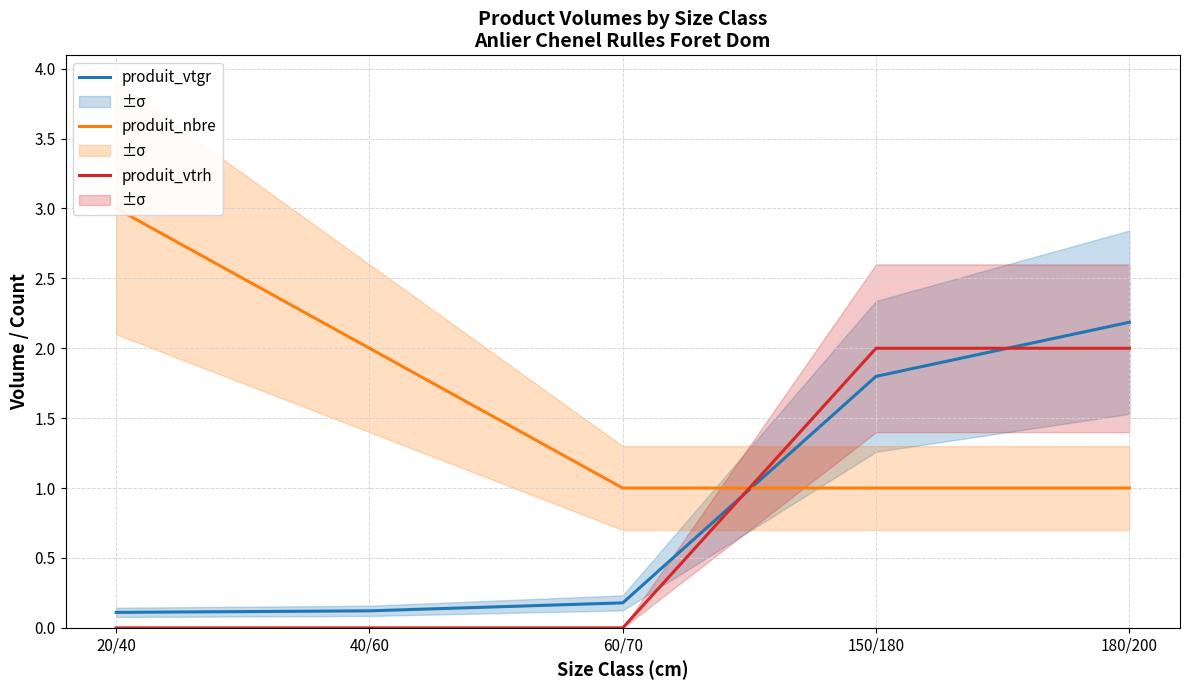

How many lines are shown in the chart?

3